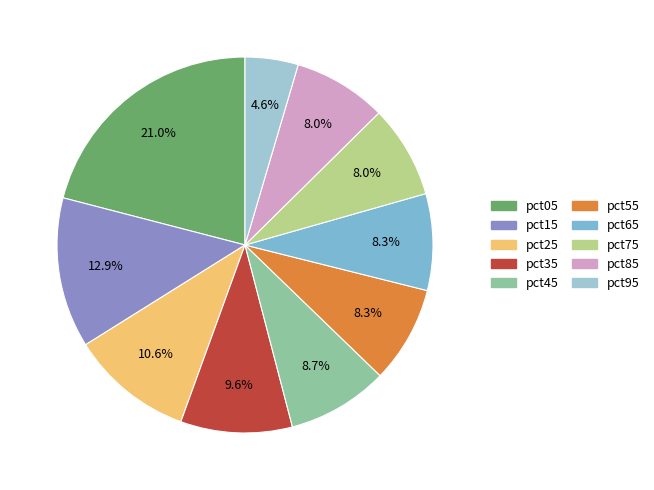

Which category has the smallest portion of the pie?

pct95